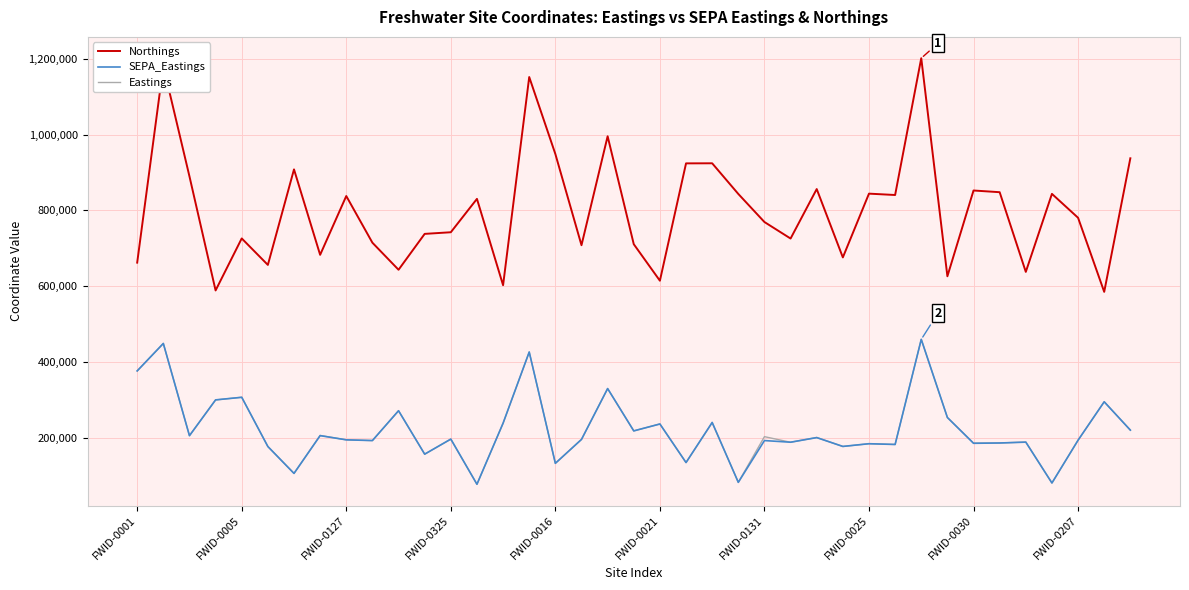

What is the maximum value shown in the chart?

1201600